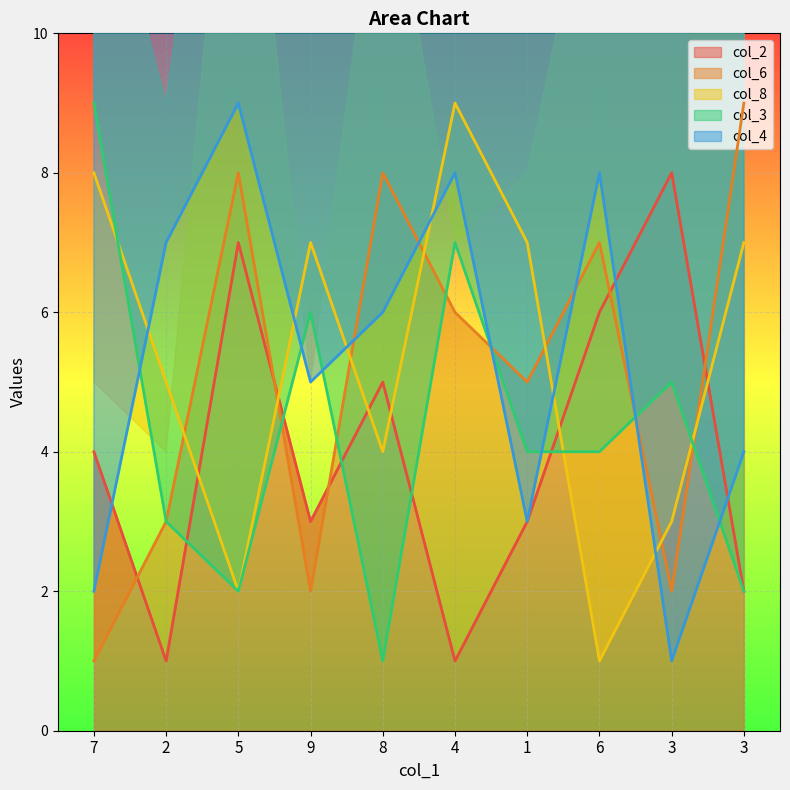

What is the sum of all col_6 values?

51